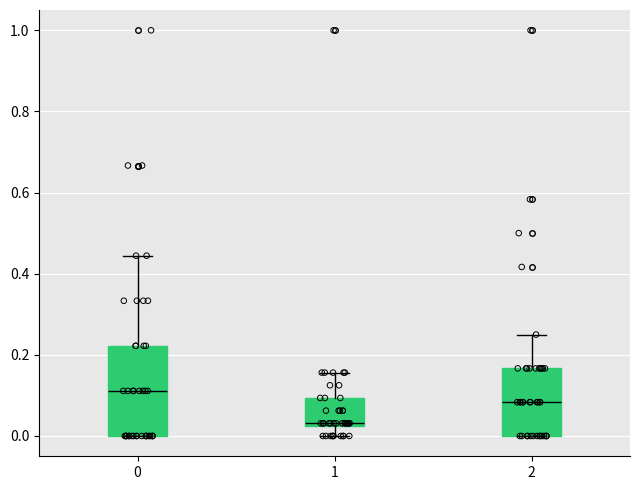

Where is the lower edge of the box at x = 2 on the y-axis? The values are not printed on the chart, so give them approximately, as read against the axis.

0.00